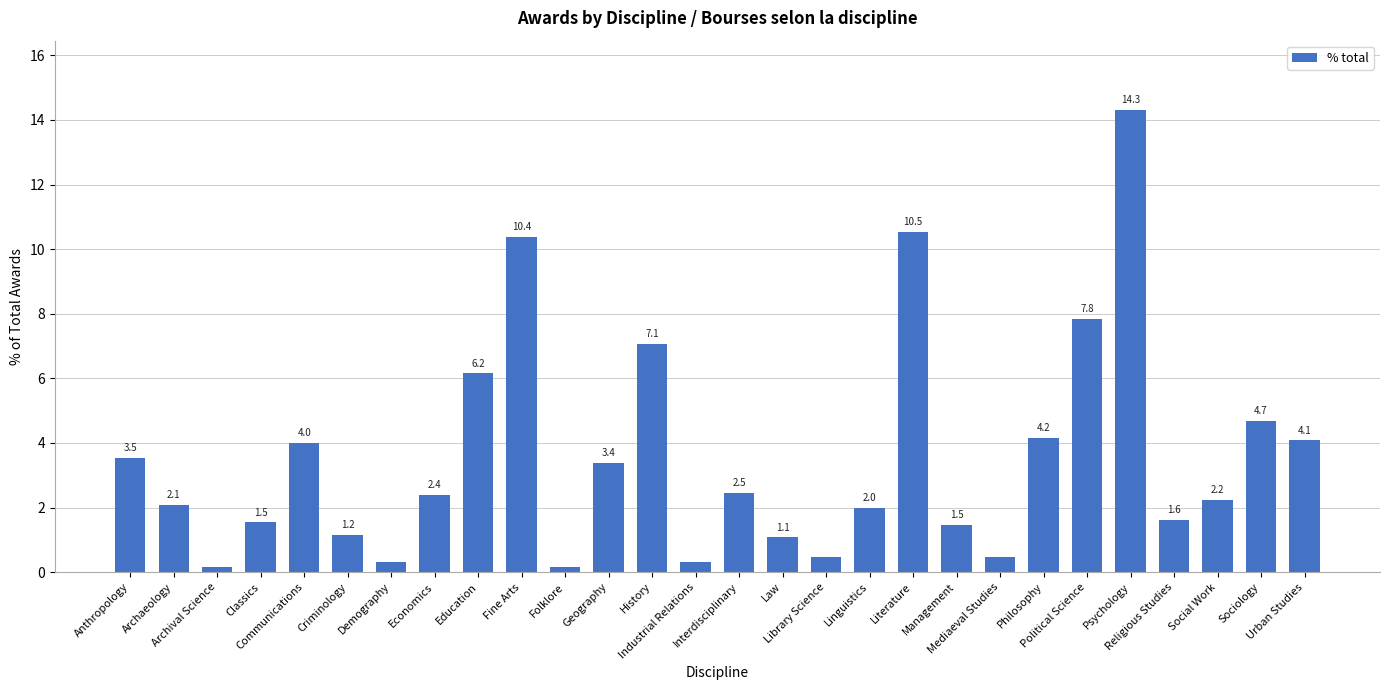

At which label is the value closest to 7?

History